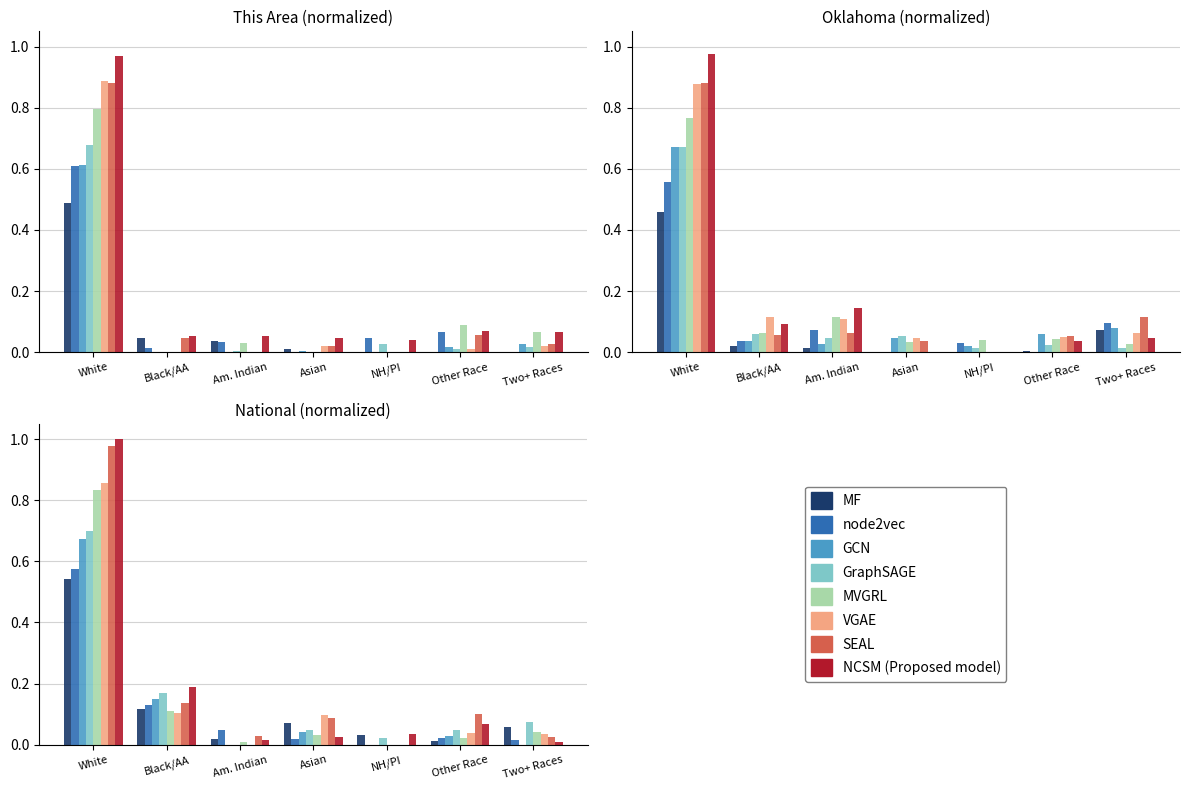

True or false: Oklahoma has a value of 0.0 at Asian.

True